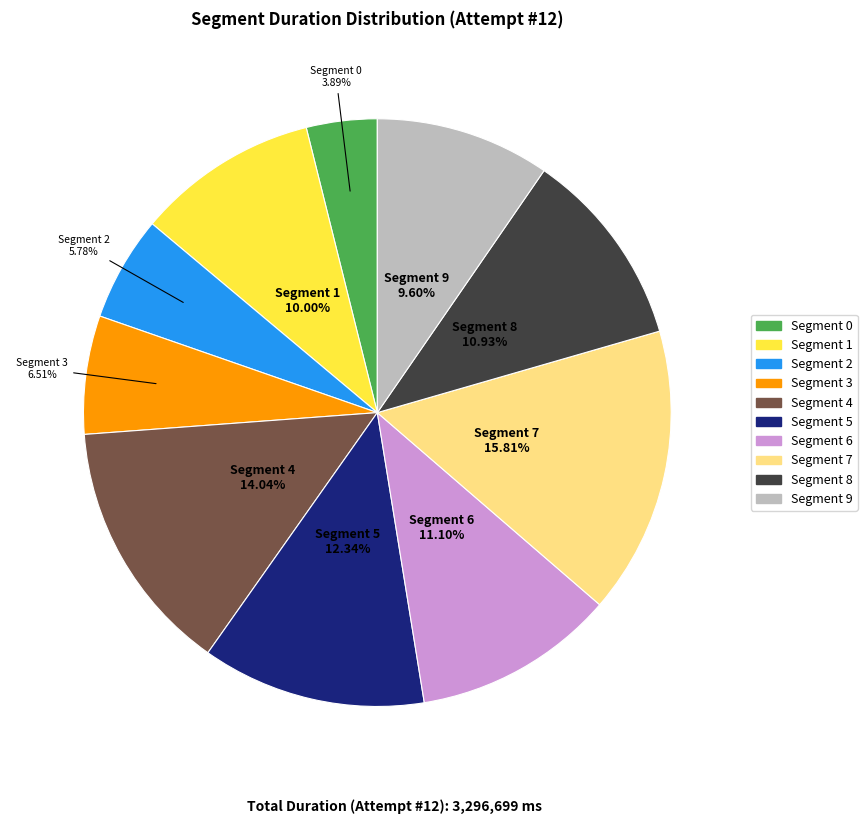

Is there a majority slice in this chart?

No